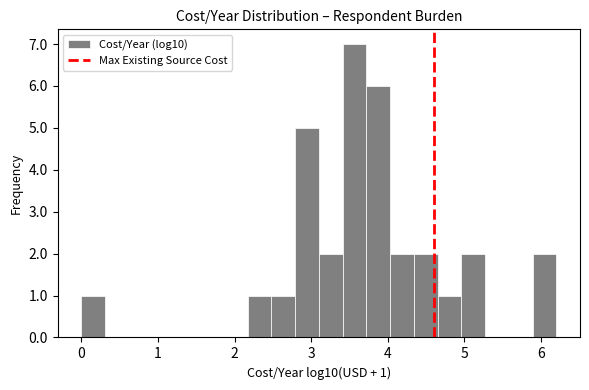

Read against the x-axis, roughly where is the centre of the tallest bar?

3.6